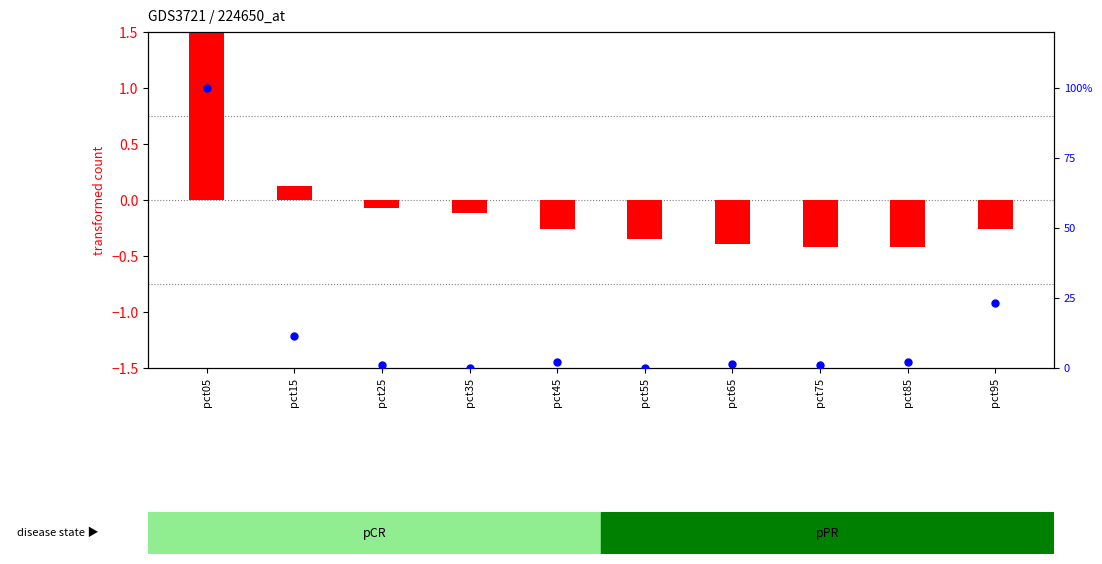

What are all the series names shown in the legend?

transformed count, percentile rank within the sample